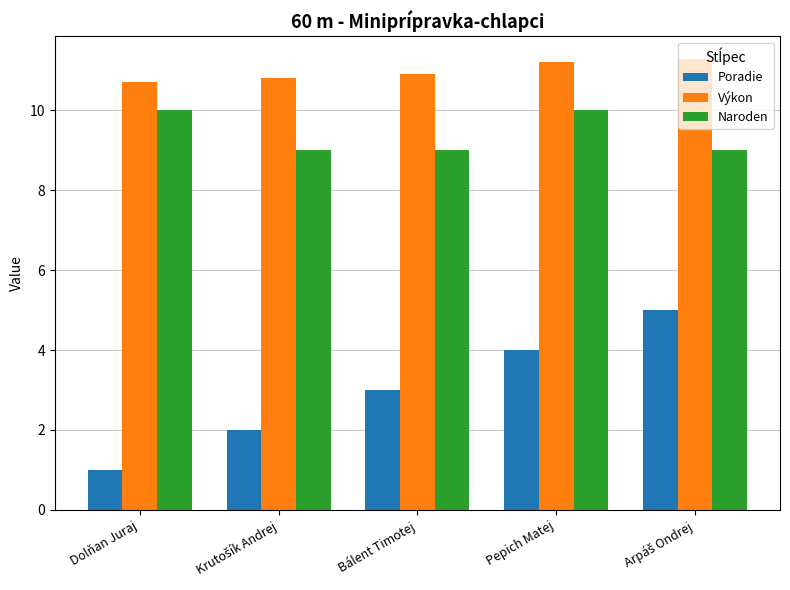

Read the Naroden value at Dolňan Juraj.

10.0